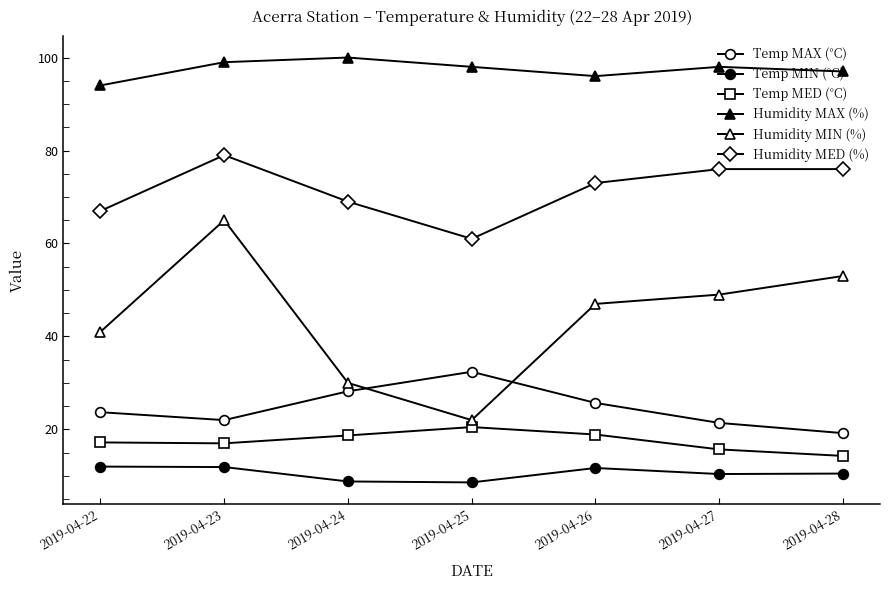

True or false: Humidity MAX (%) and Humidity MIN (%) intersect in this chart.

False